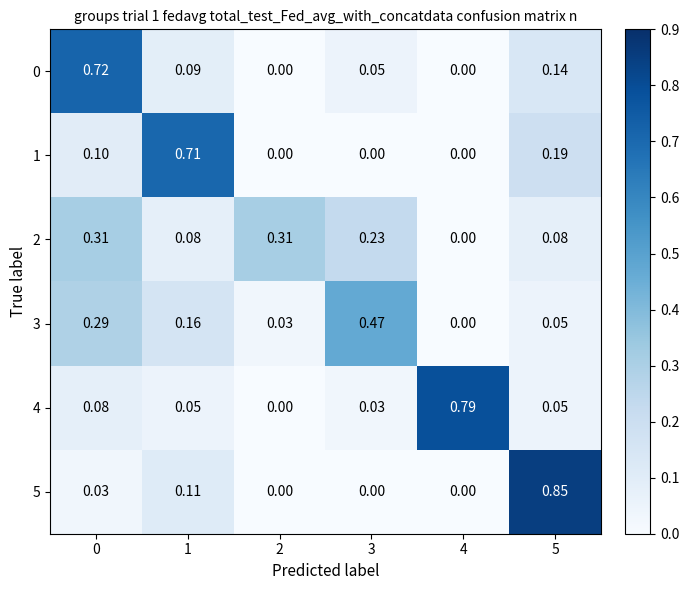

Count the number of categories in the chart.

6